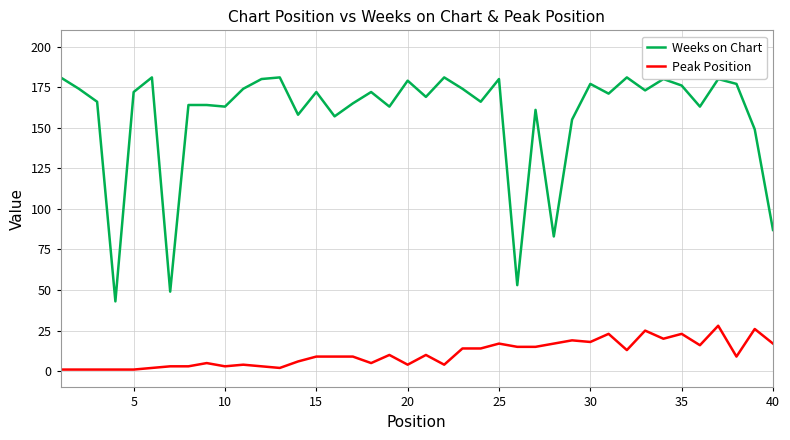

Which series has the largest range (max minus min)?

Weeks on Chart